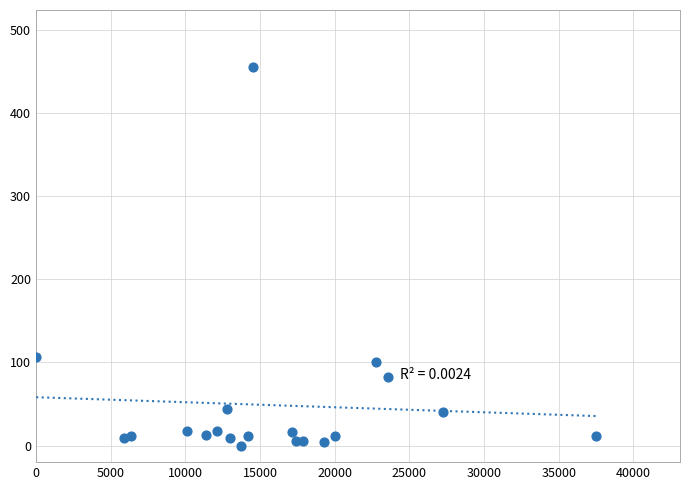

What Y value in the scatter plot is closest to 228?

107